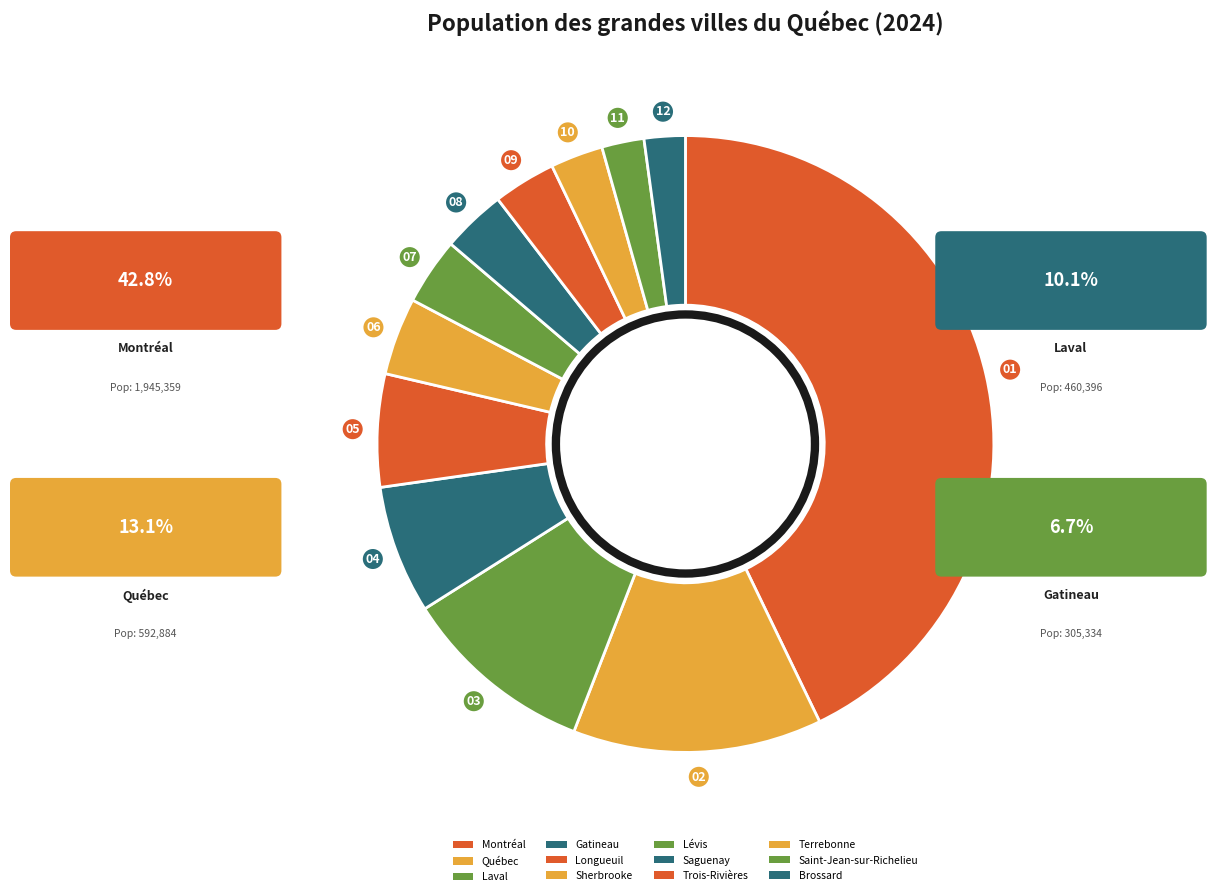

Is there any slice that represents more than half of the pie?

No